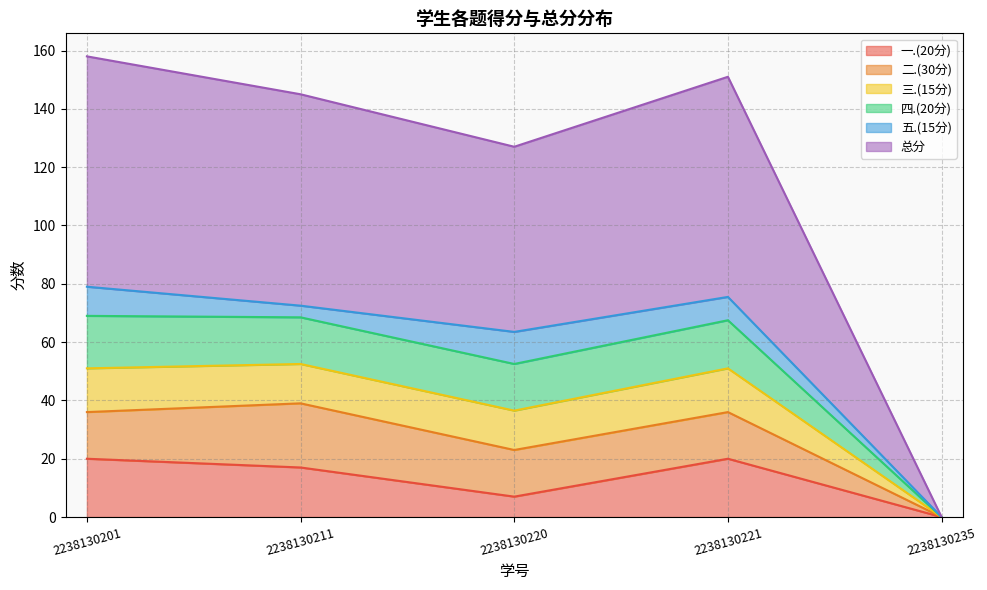

The 一.(20分) series shows 7.0 at 2238130220. True or false?

True